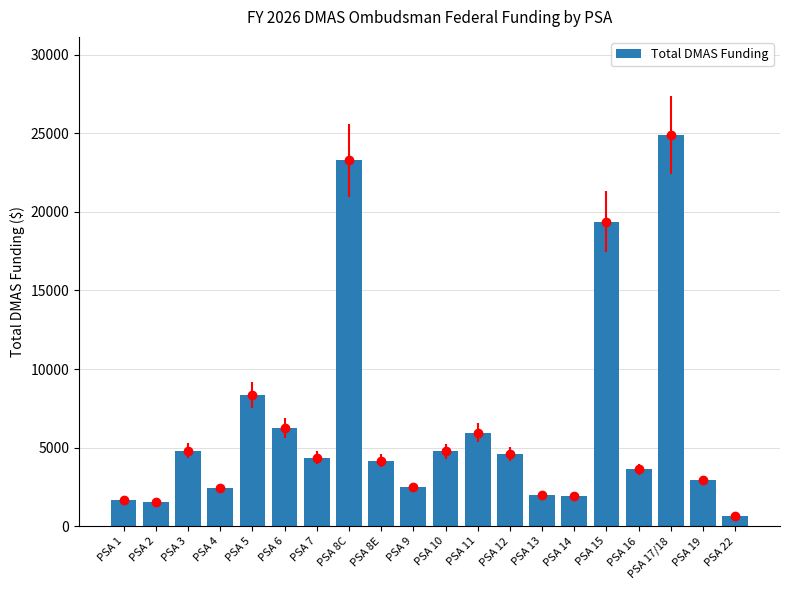

What is the label of the 19th bar from the left?

PSA 19